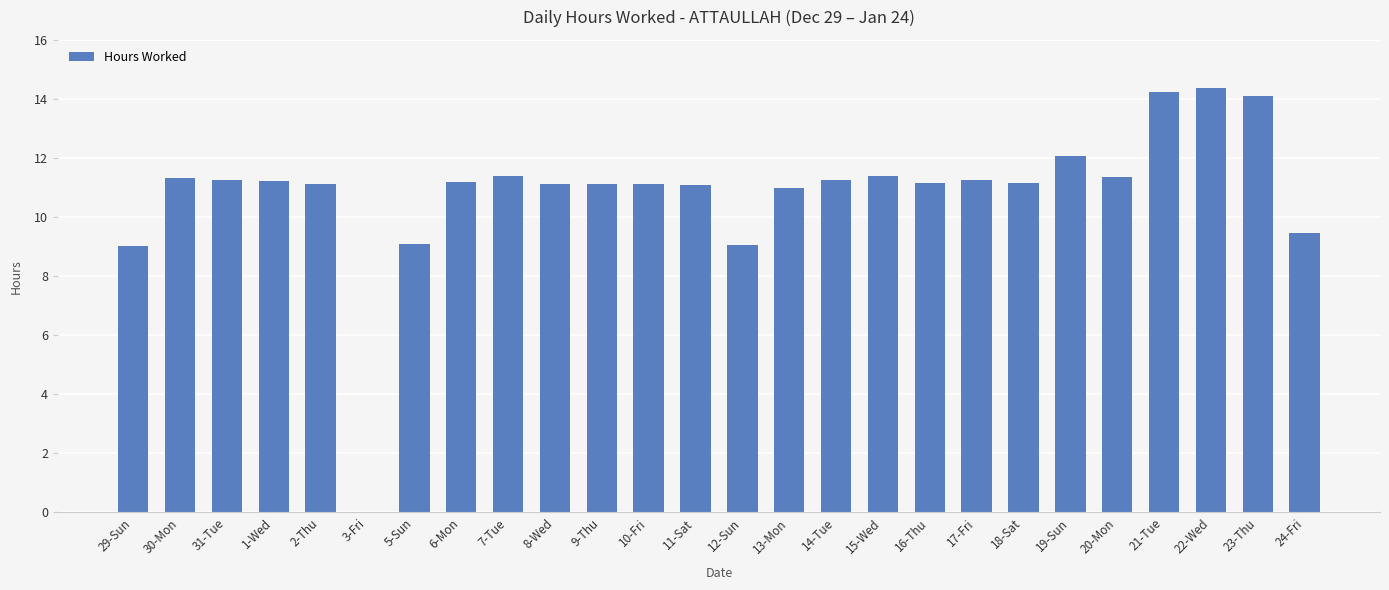

Count the number of categories in the chart.

26